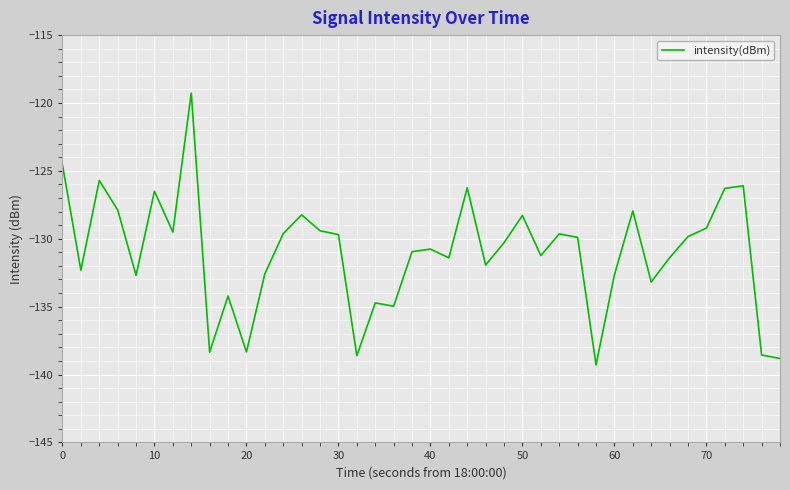

True or false: the data has more than 1 interior local peaks.

True